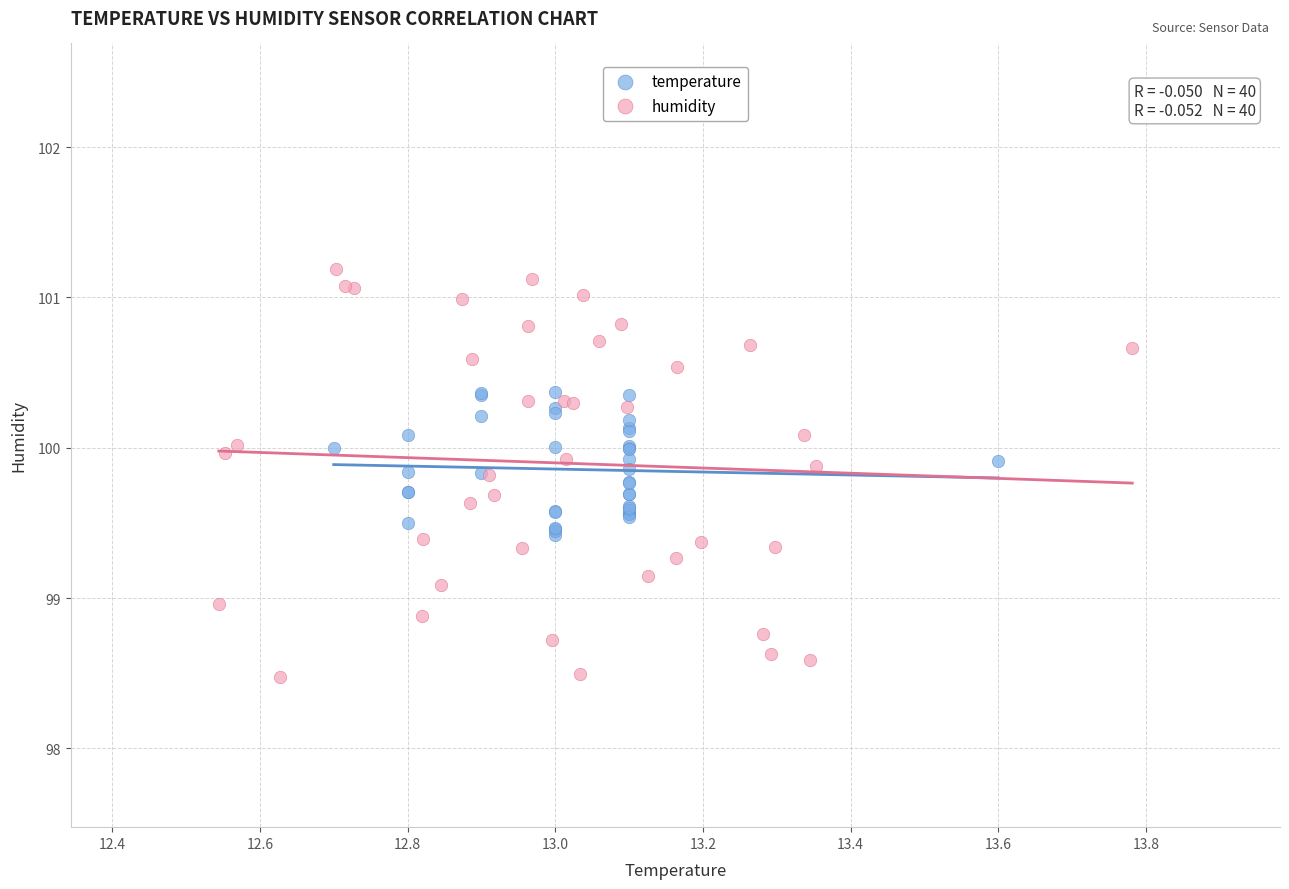

Which series reaches the maximum Y coordinate?

humidity